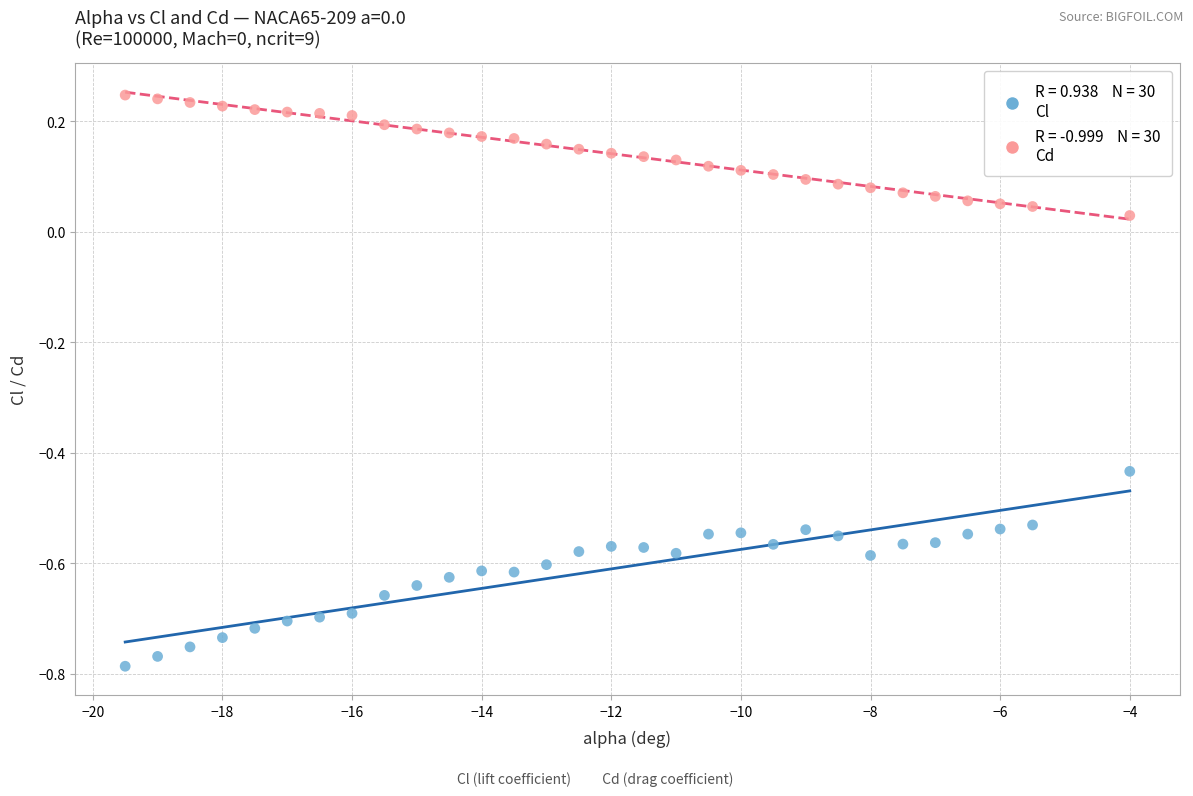

Across all data points, what is the range of X values (max minus min)?

15.5